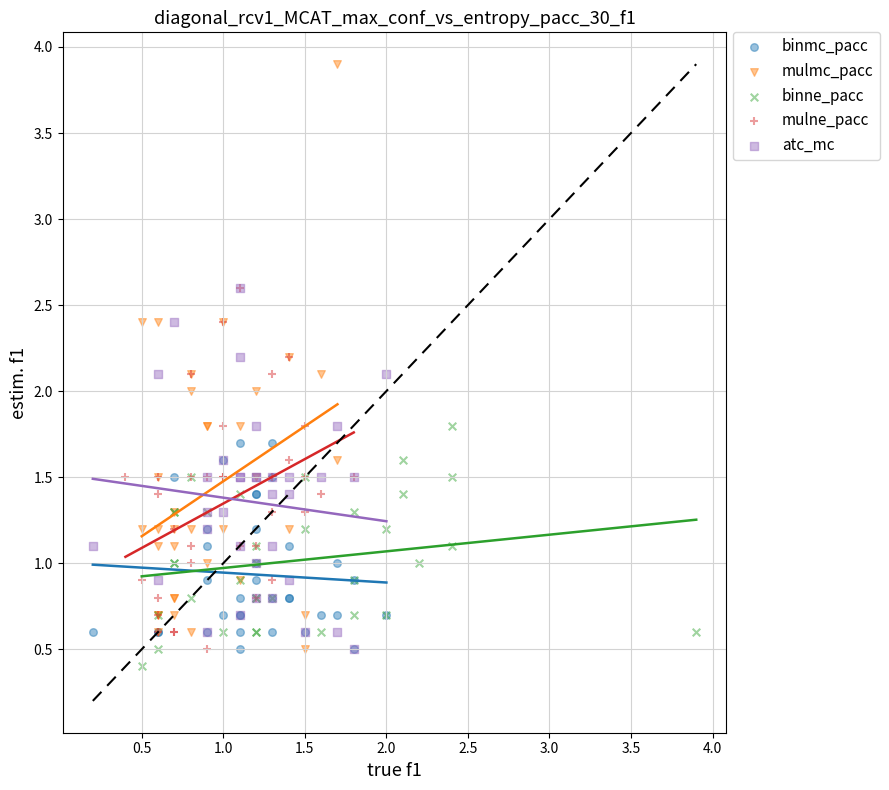

What are all the series names shown in the legend?

binmc_pacc, mulmc_pacc, binne_pacc, mulne_pacc, atc_mc